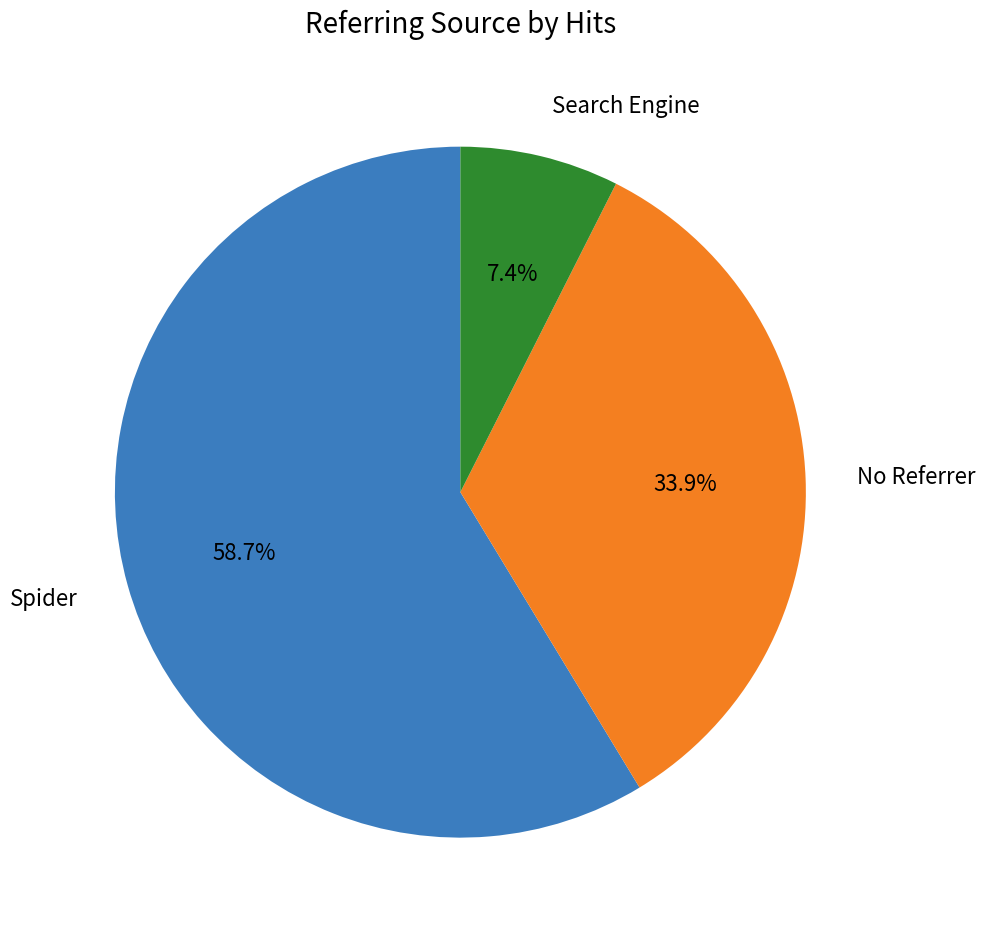

Is there a majority slice in this chart?

Yes